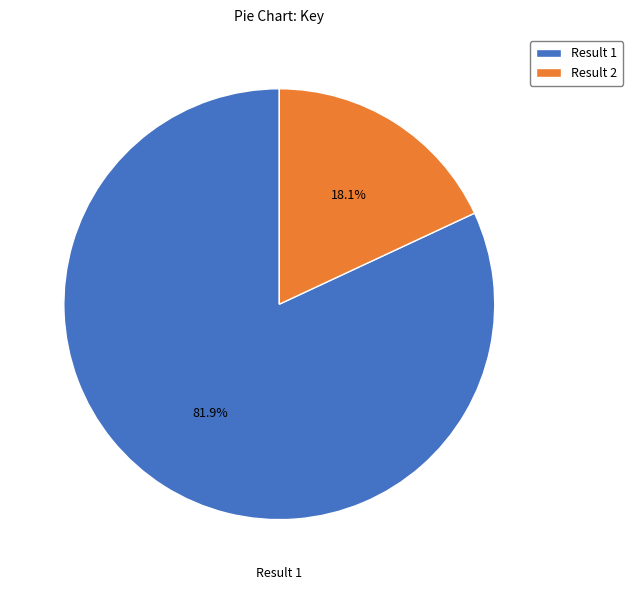

How many slices are in this pie chart?

2